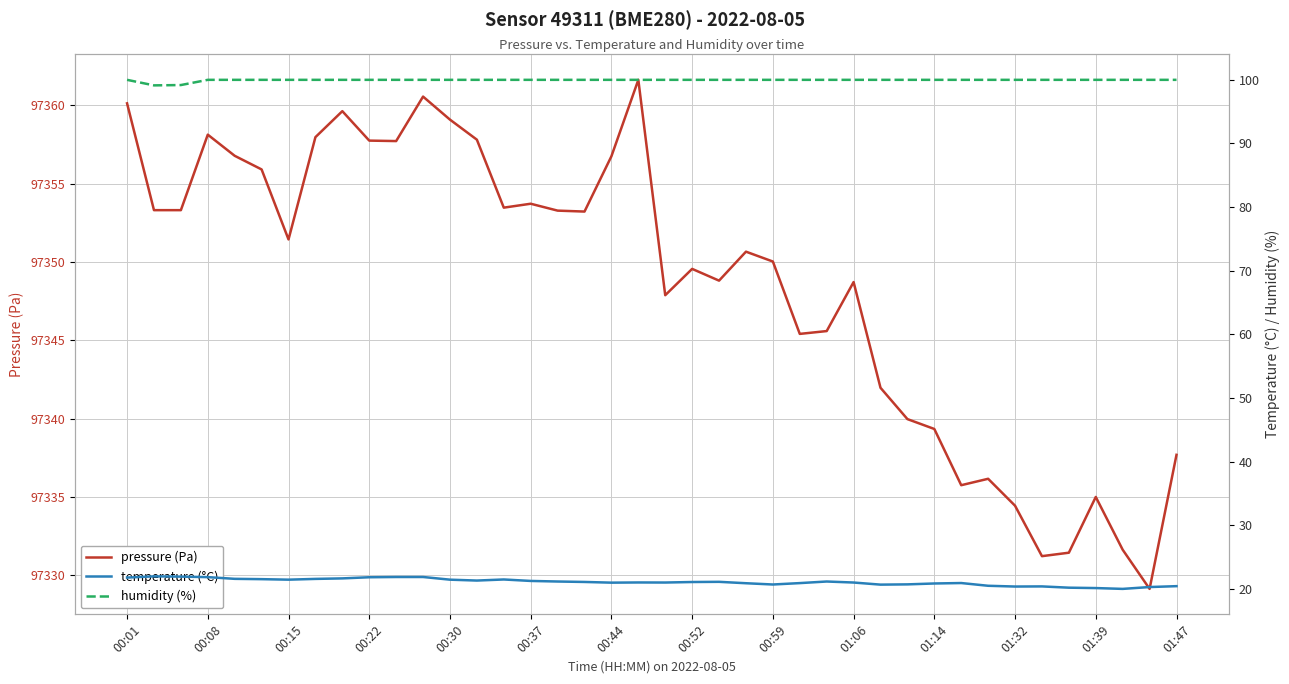

What is the minimum value shown in the chart?

20.0